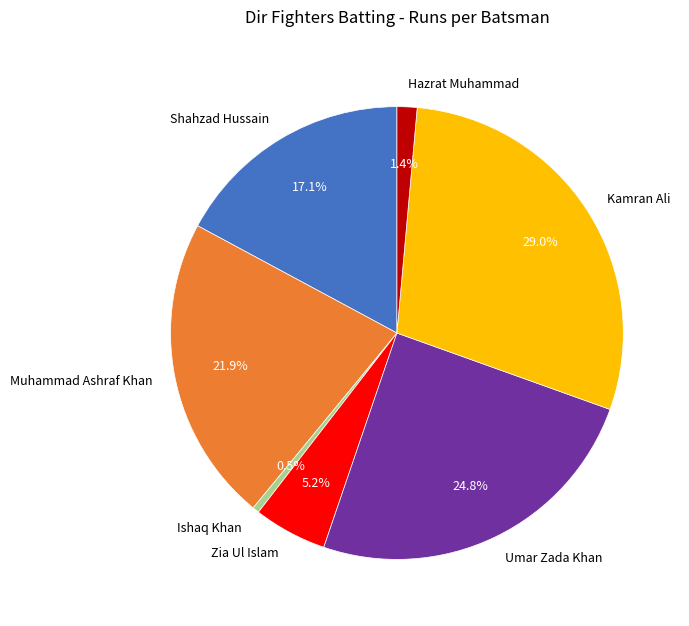

What percentage is NOT represented by Zia Ul Islam?

94.8%